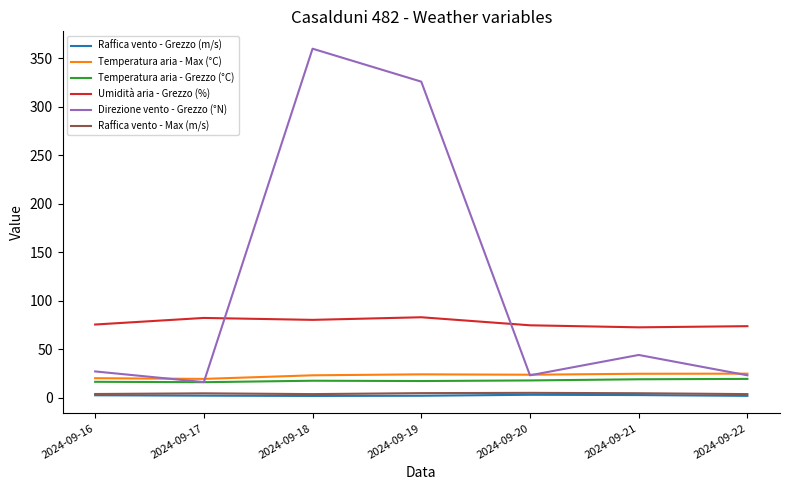

What is the maximum value shown in the chart?

360.0